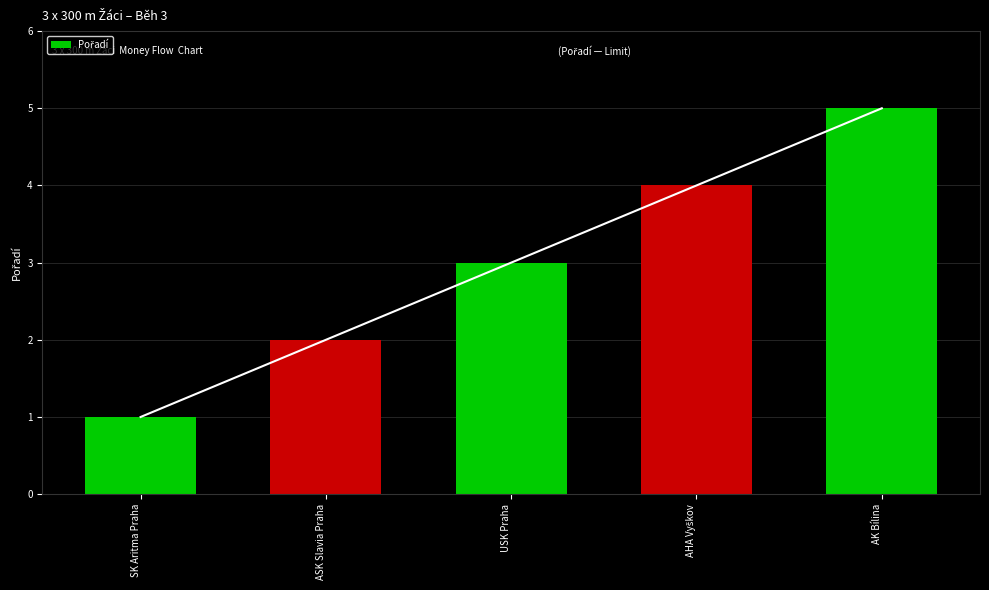

Reading right to left, extract all data points from this chart.

AK Bílina=5	AHA Vyškov=4	USK Praha=3	ASK Slavia Praha=2	SK Aritma Praha=1